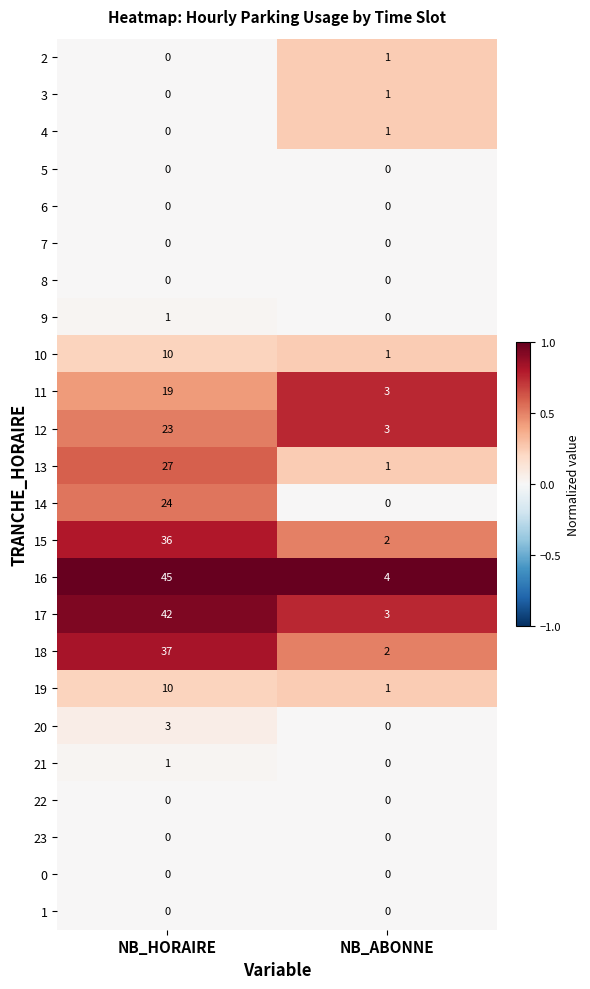

List the labels in order of 13 value, smallest first.

NB_ABONNE, NB_HORAIRE